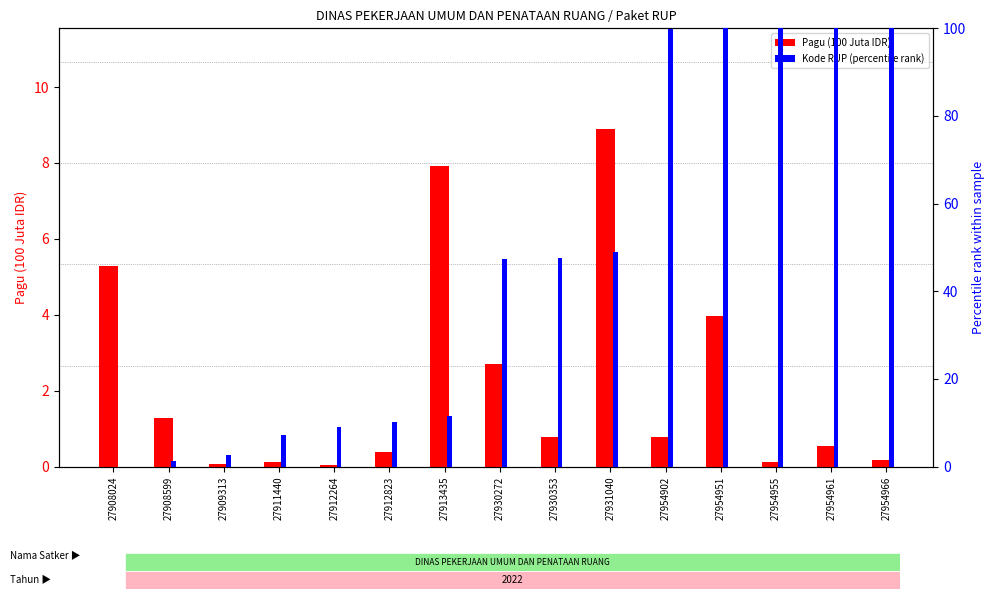

Read the Kode RUP (percentile rank) value at 27954955.

100.0